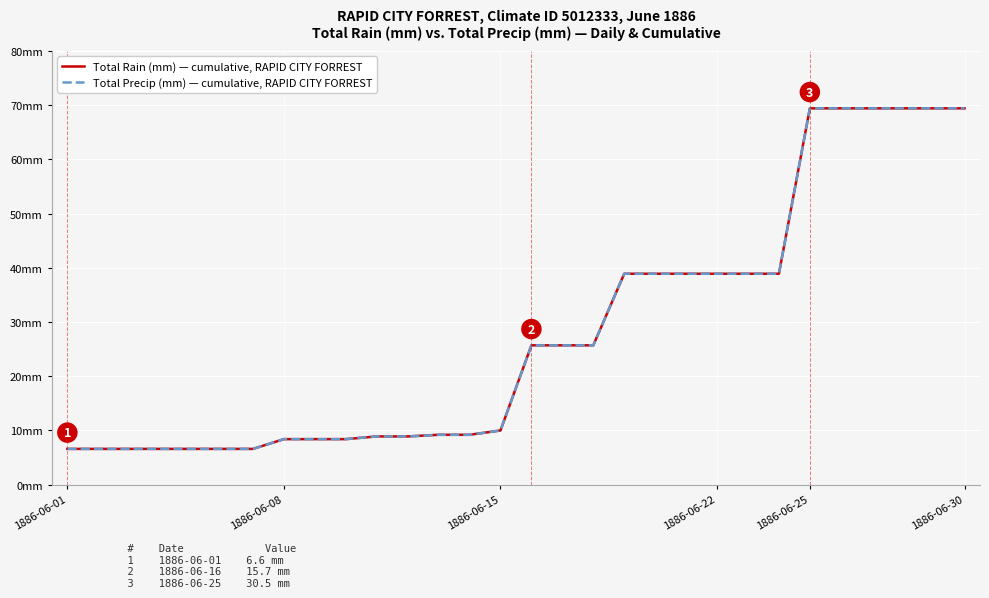

True or false: Total Rain (mm) — cumulative, RAPID CITY FORREST has more than 1 points higher than both neighbors.

False